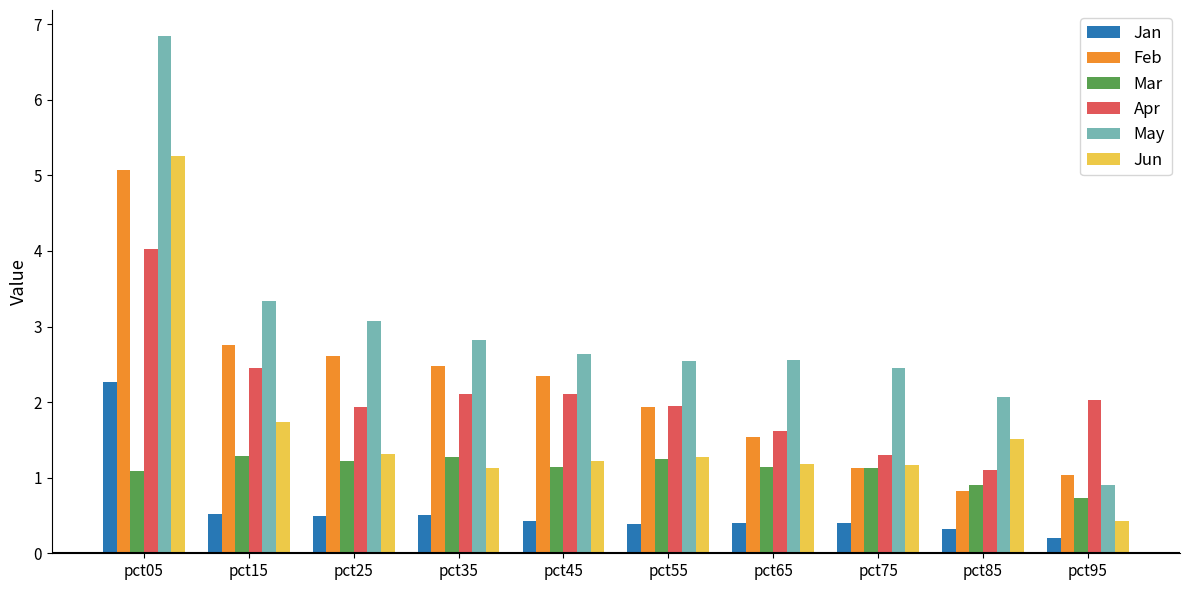

What is the value of the Jun bar at the 1st from the left?

5.3